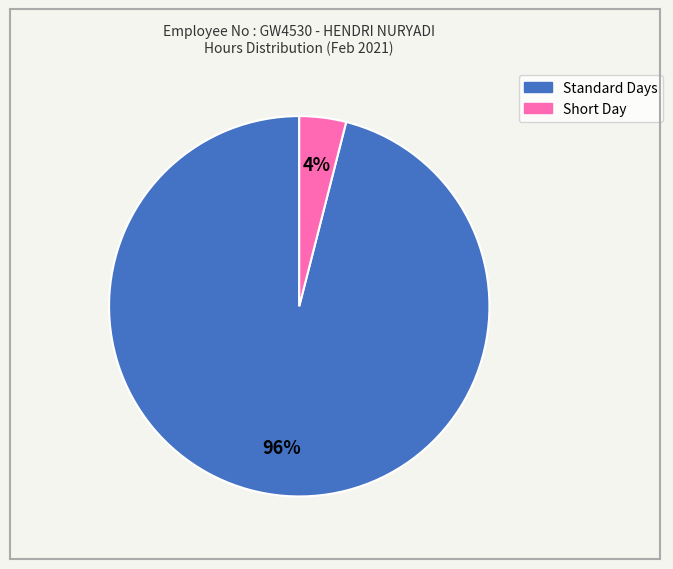

Does any single category account for the majority?

Yes